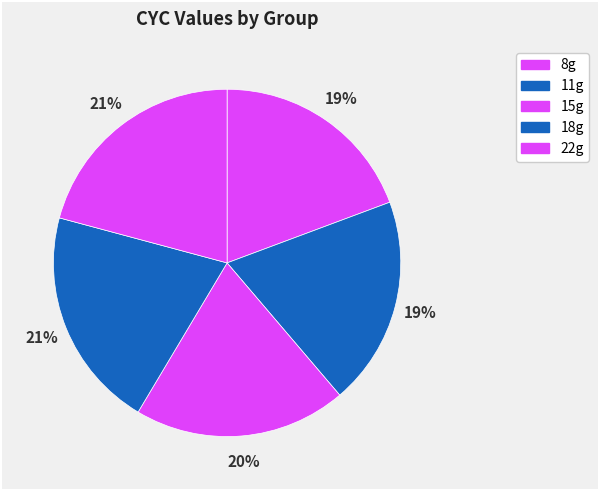

What is the smallest slice in the pie chart?

8g